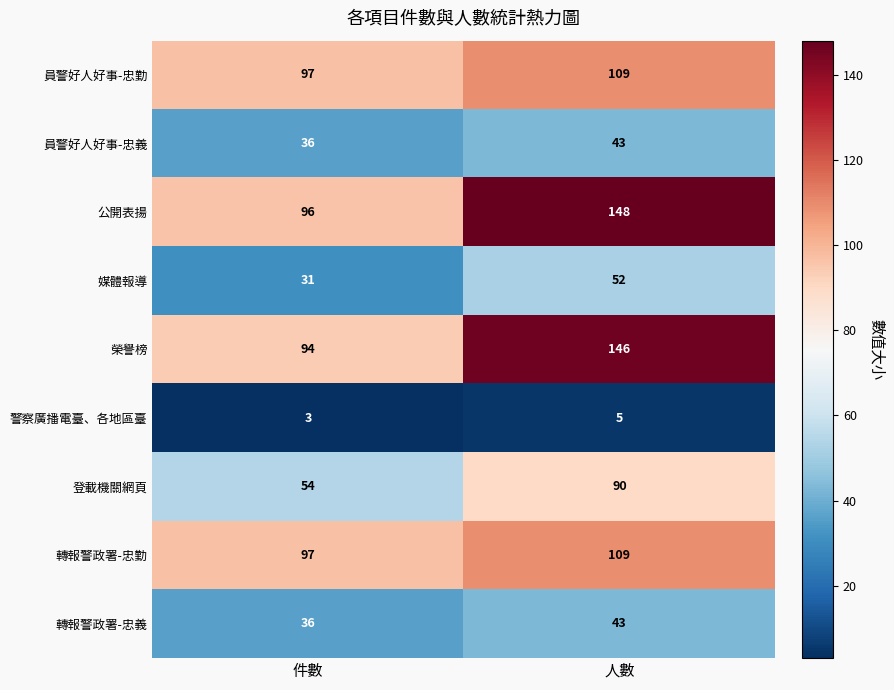

What is the difference between the 媒體報導 values at 人數 and 件數?

21